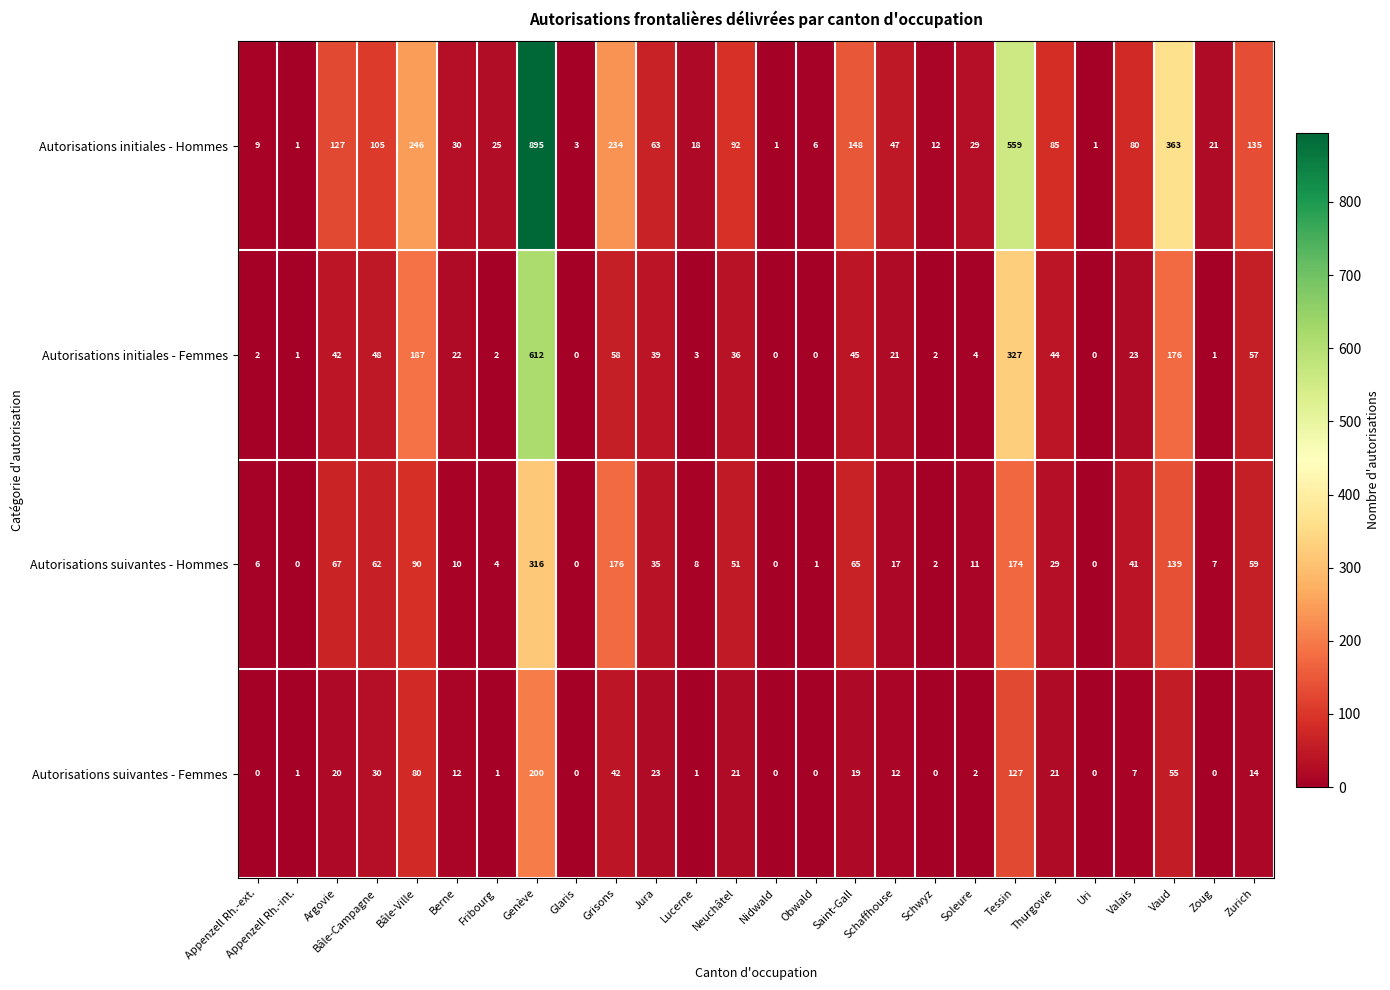

What is the spread (max minus min) of values at Saint-Gall?

129